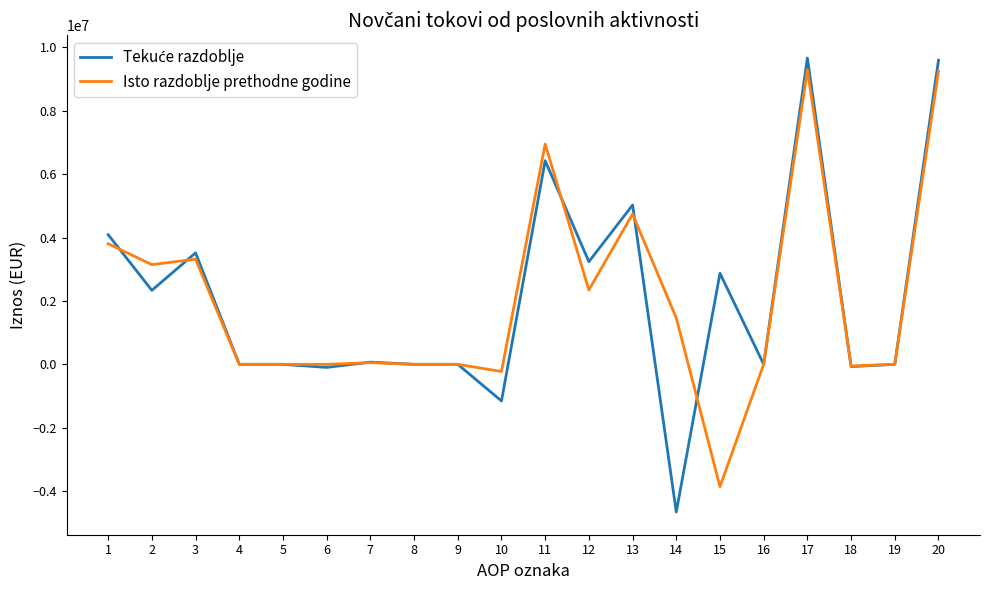

What is the highest value of the Isto razdoblje prethodne godine series?

9294995